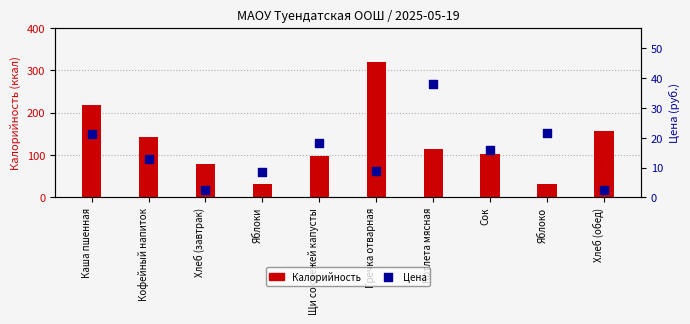

At how many categories does at least one series exceed 149?

3